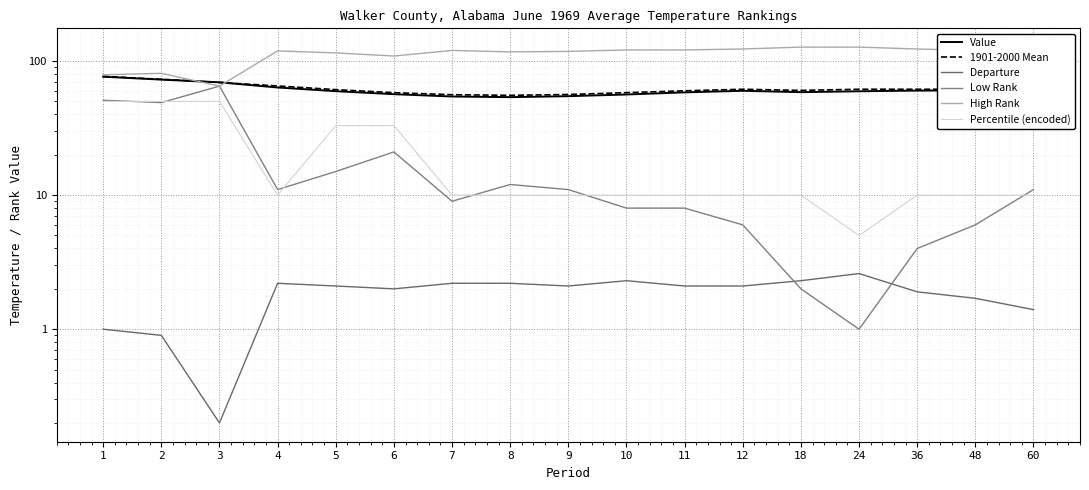

Rank the categories by High Rank value from highest to lowest.

18, 24, 12, 36, 10, 11, 7, 48, 4, 9, 8, 5, 60, 6, 2, 1, 3